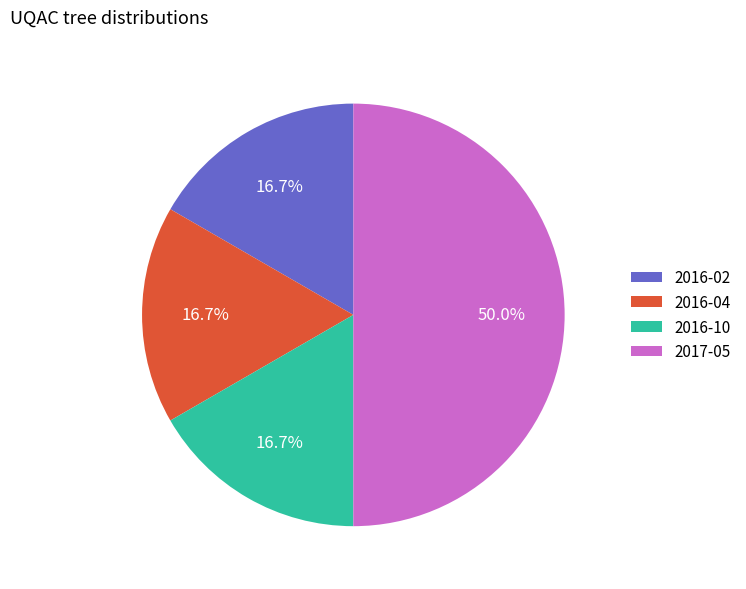

What is the ratio of the value at 2016-04 to the value at 2016-10?

1.0